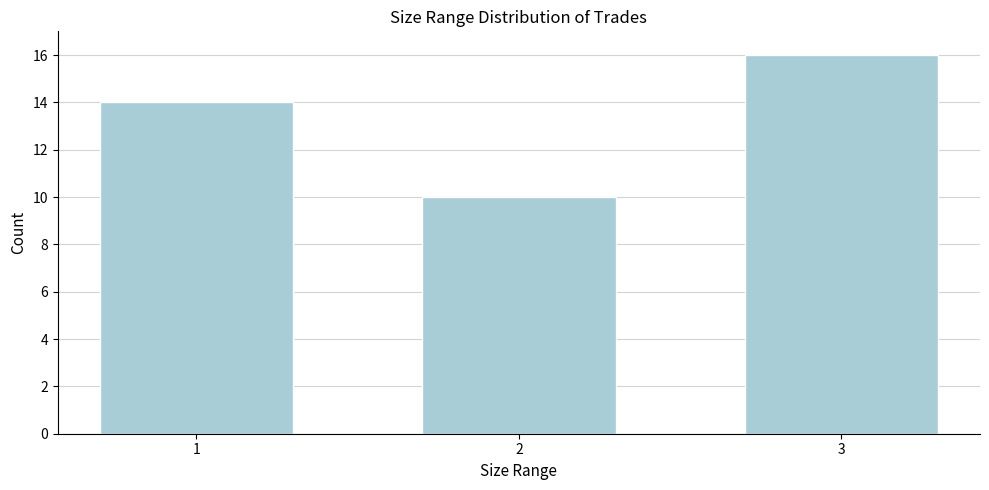

Reading left to right, extract all data points from this chart.

1=14	2=10	3=16